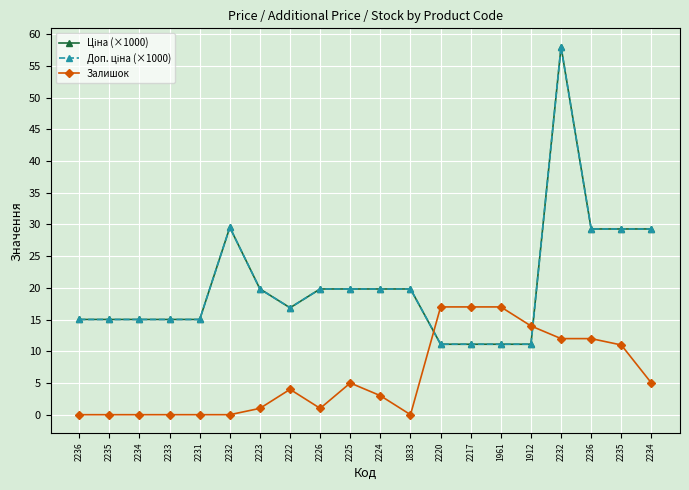

Reading right to left, what are all the values shown in this chart?

Ціна (×1000): 29.3	29.3	29.3	58.0	11.1	11.1	11.1	11.1	19.8	19.8	19.8	19.8	16.9	19.8	29.5	15.0	15.0	15.0	15.0	15.0
Доп. ціна (×1000): 29.3	29.3	29.3	58.0	11.1	11.1	11.1	11.1	19.8	19.8	19.8	19.8	16.9	19.8	29.5	15.0	15.0	15.0	15.0	15.0
Залишок: 5.0	11.0	12.0	12.0	14.0	17.0	17.0	17.0	0.0	3.0	5.0	1.0	4.0	1.0	0.0	0.0	0.0	0.0	0.0	0.0